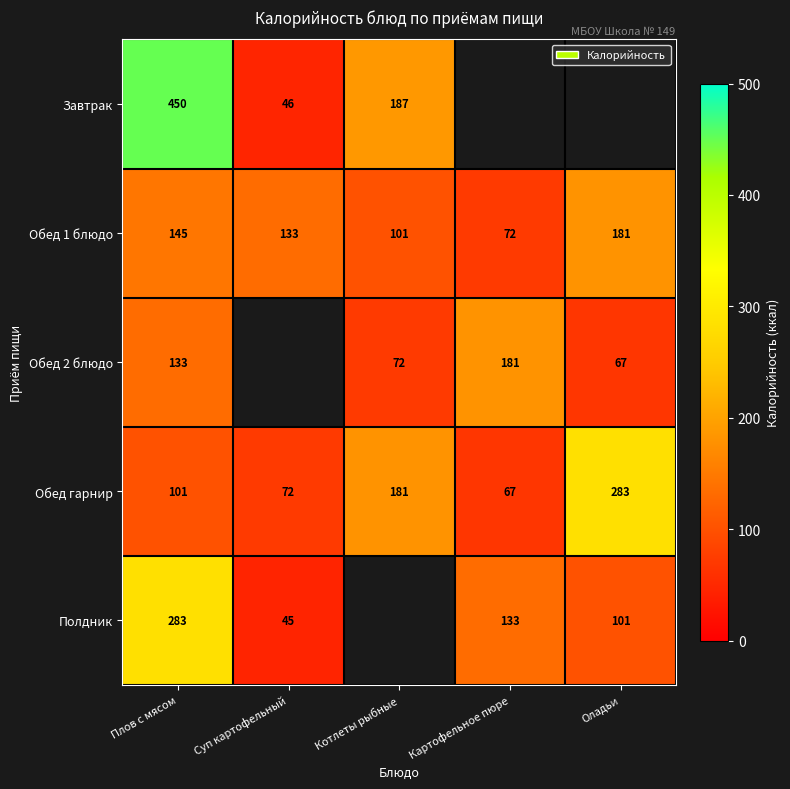

Which category has the lowest value in the Обед гарнир series?

Картофельное пюре